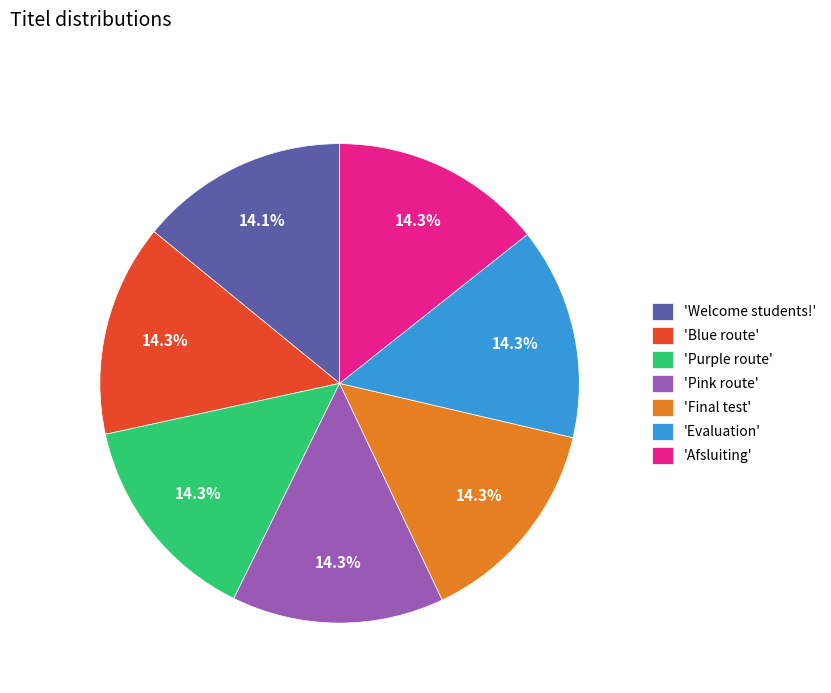

What is the ratio of the value at 'Pink route' to the value at 'Evaluation'?

1.0